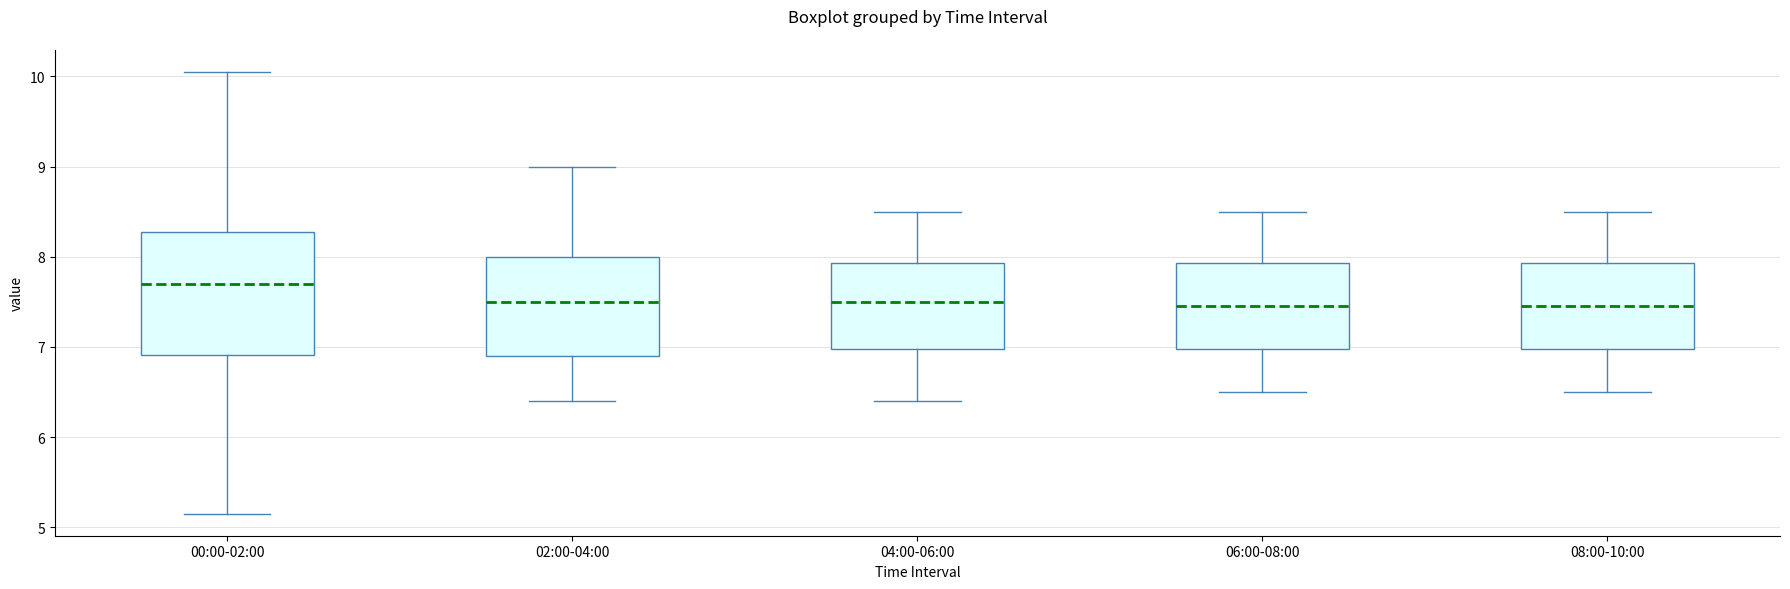

Reading left to right, transcribe this box plot: for each box, give where its median line is, the range the box spans, and where its two whiskers end, as read against the y-axis. The values are not printed on the chart, so give them approximately, as read against the axis.

00:00-02:00: median 7.7, box 6.9 to 8.3, whiskers 5.2 to 10.1
02:00-04:00: median 7.5, box 6.9 to 8.0, whiskers 6.4 to 9.0
04:00-06:00: median 7.5, box 7.0 to 7.9, whiskers 6.4 to 8.5
06:00-08:00: median 7.5, box 7.0 to 7.9, whiskers 6.5 to 8.5
08:00-10:00: median 7.5, box 7.0 to 7.9, whiskers 6.5 to 8.5